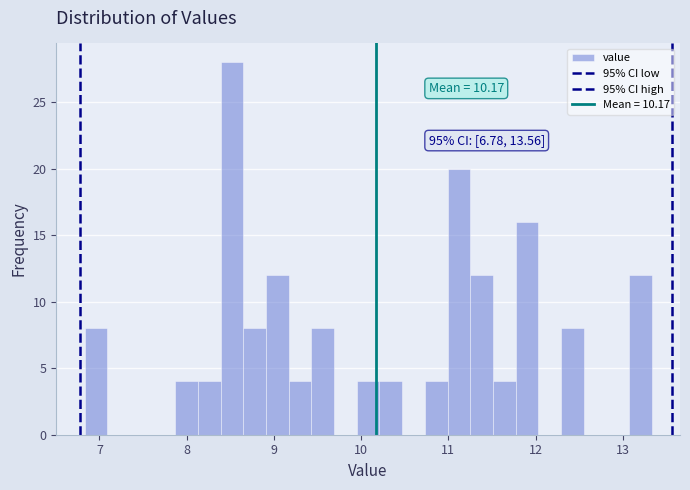

Around what value on the x-axis is the tallest bar? Give the approximate position of its centre, as read against the axis.

8.5